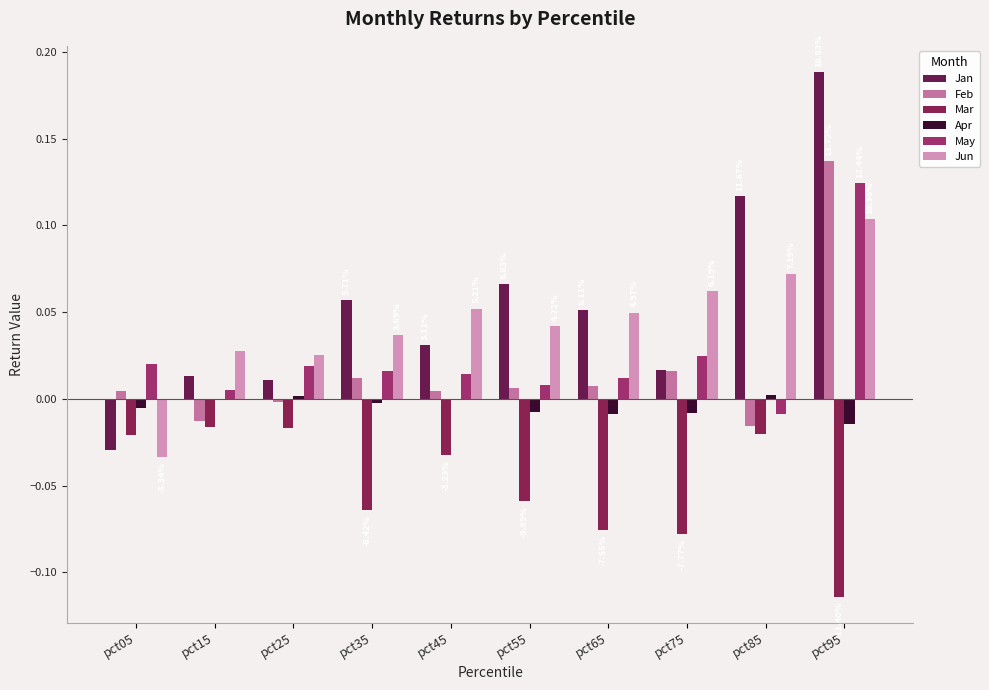

Where does the Jun series first go above 0?

pct15